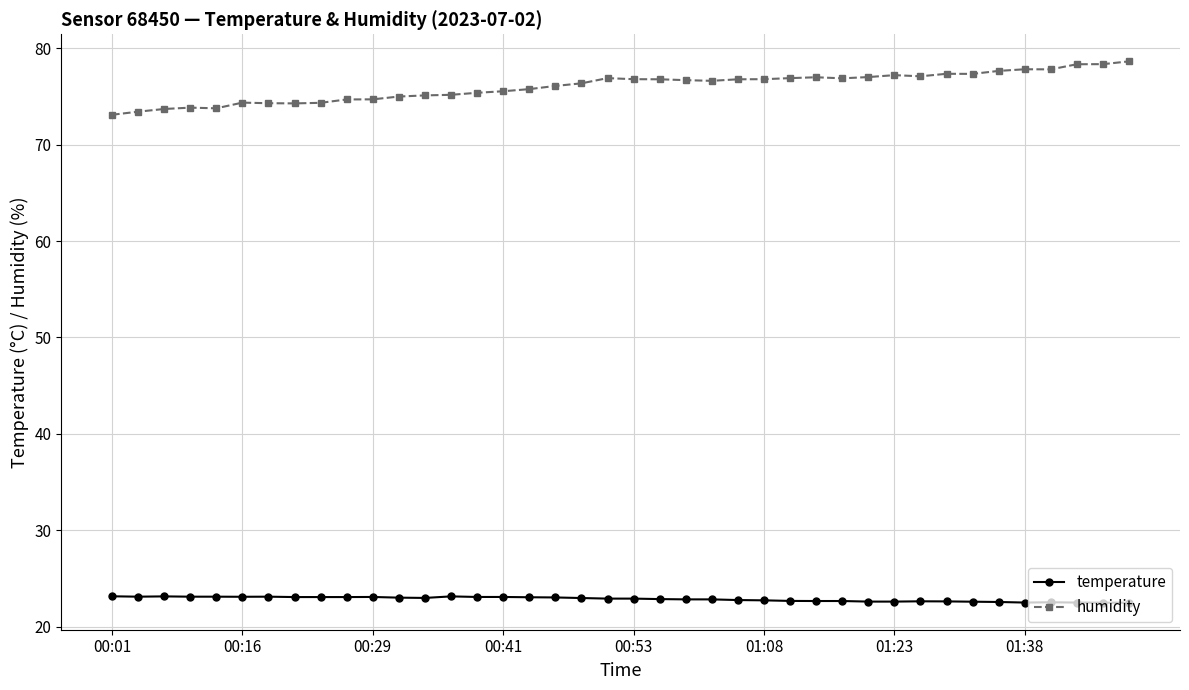

True or false: temperature and humidity intersect in this chart.

False